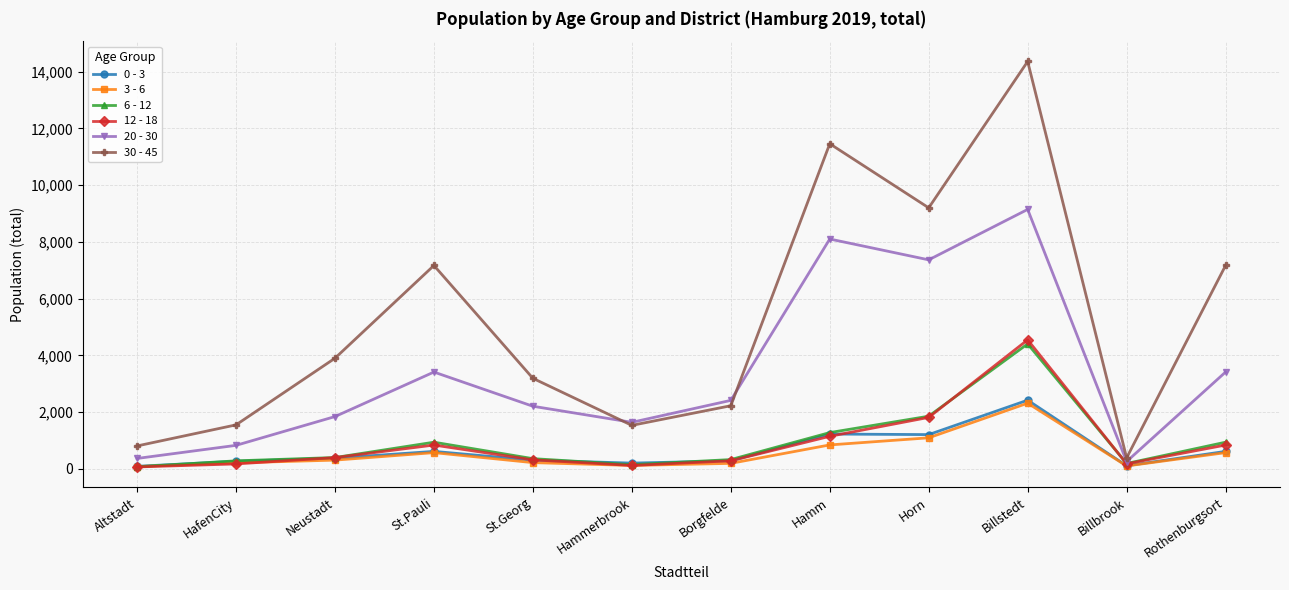

What is the total value across all series at Horn?

22533